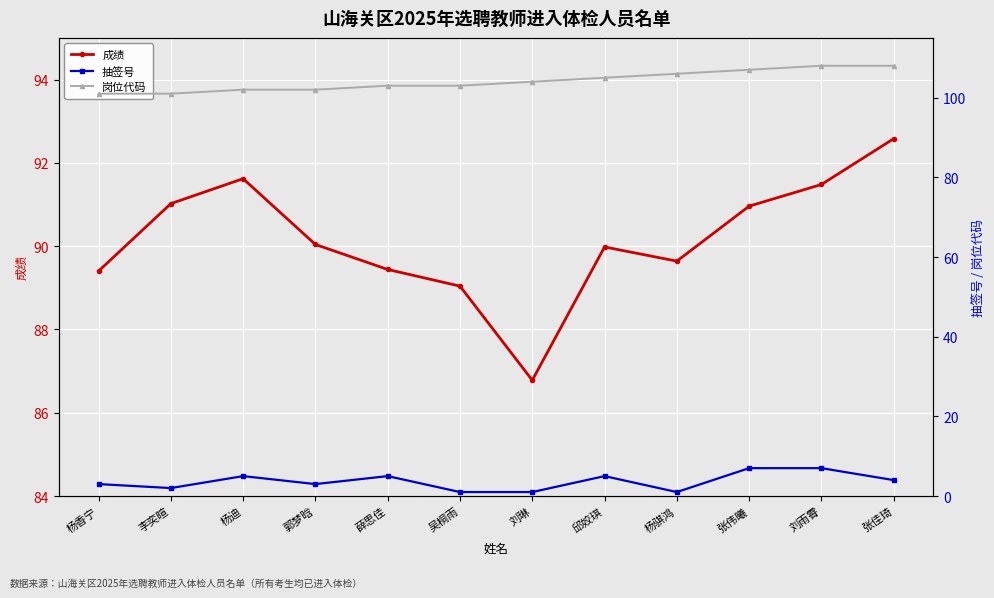

At which label does 岗位代码 reach its minimum?

杨香宁